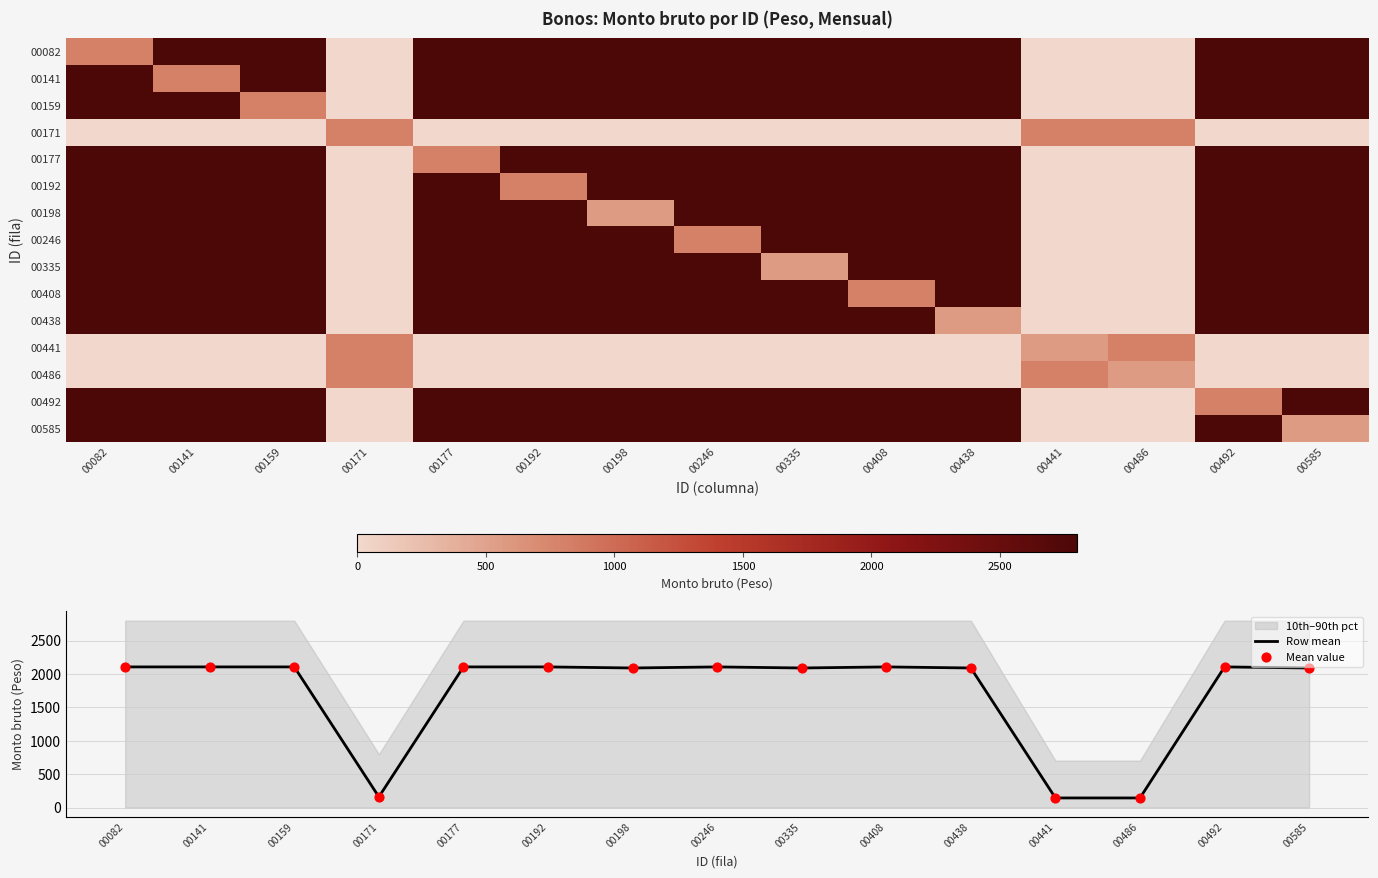

At which category is the sum across all series the highest?

00082